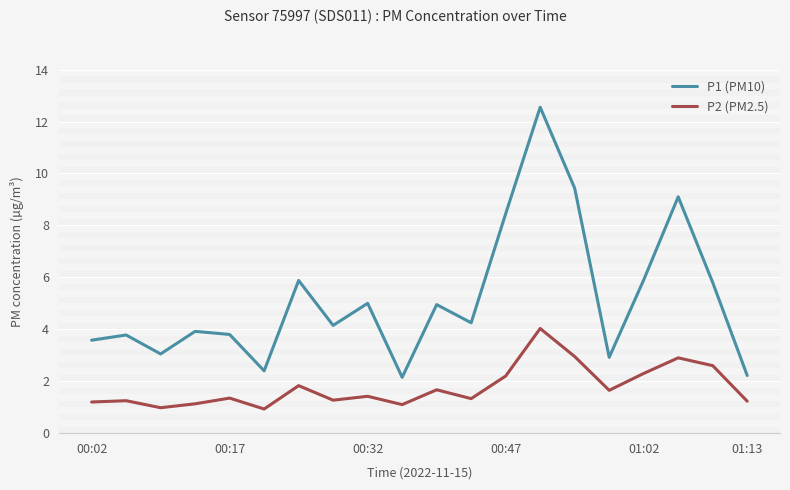

What is the greatest value displayed?

12.6